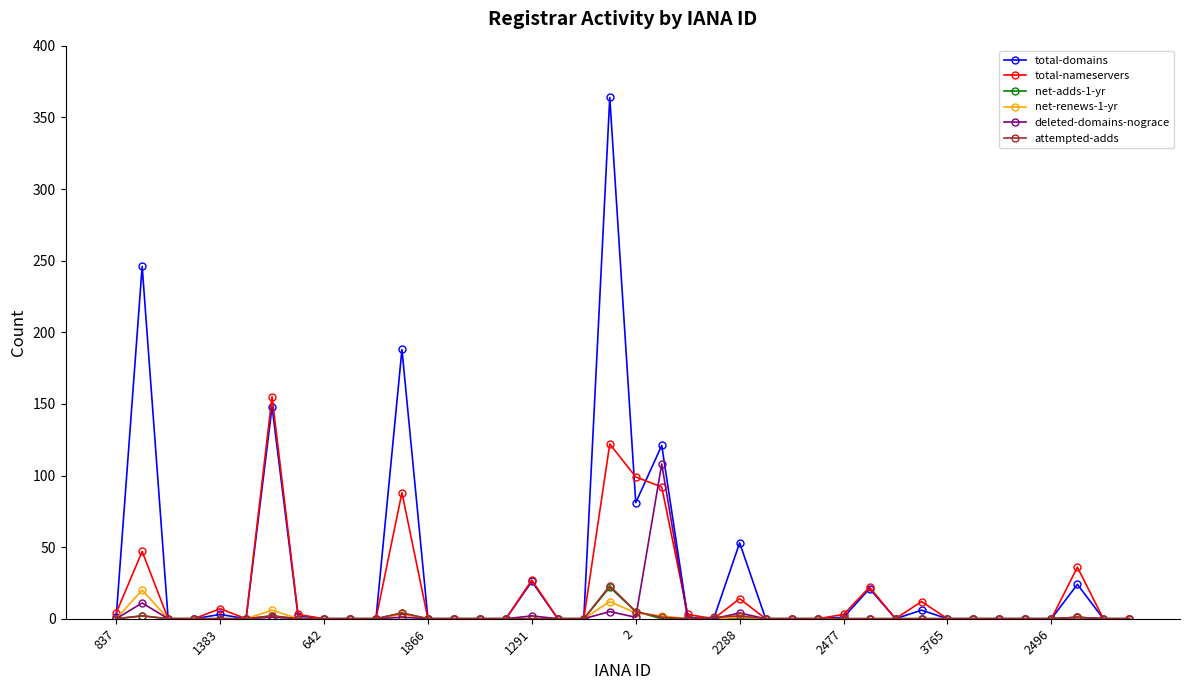

Which series has the widest spread of values?

total-domains